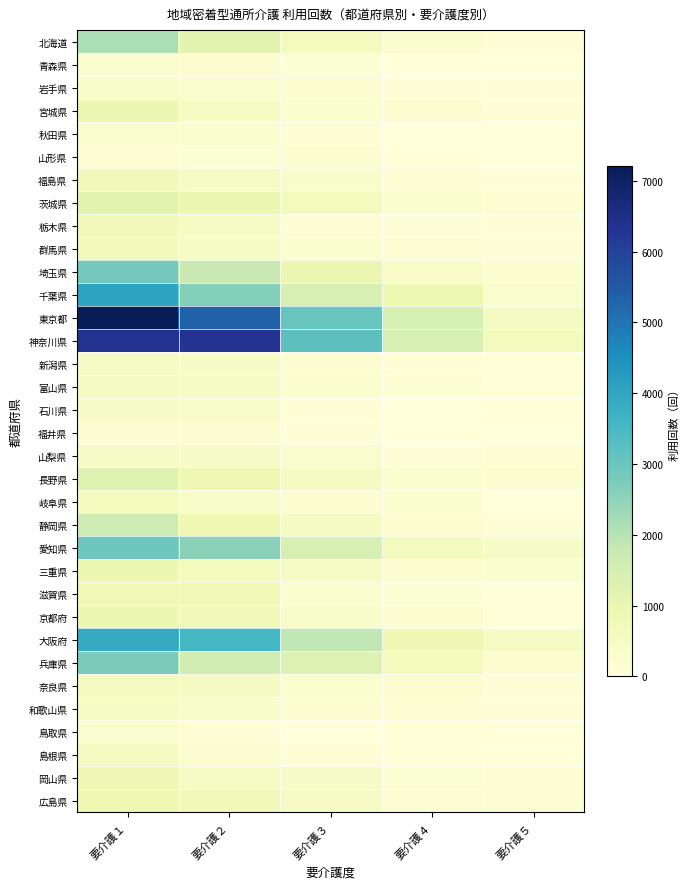

At 要介護５, list the series in order from largest to smallest.

神奈川県, 東京都, 大阪府, 愛知県, 千葉県, 三重県, 埼玉県, 長野県, 兵庫県, 広島県, 岡山県, 山梨県, 茨城県, 岩手県, 群馬県, 静岡県, 宮城県, 福島県, 和歌山県, 北海道, 奈良県, 栃木県, 新潟県, 滋賀県, 京都府, 富山県, 石川県, 岐阜県, 秋田県, 青森県, 福井県, 山形県, 鳥取県, 島根県